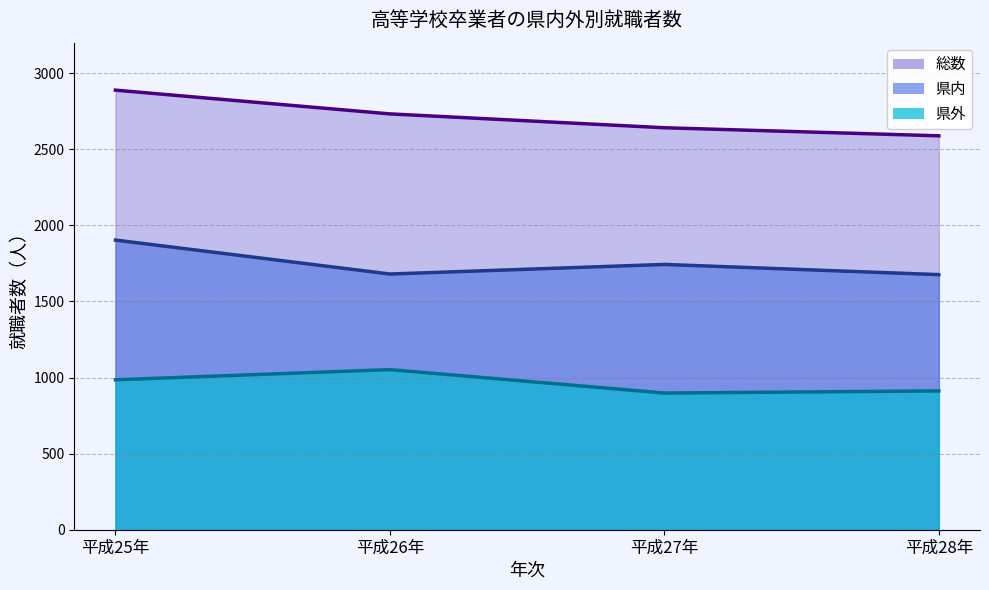

What is the difference between the 総数 values at 平成25年 and 平成26年?

156